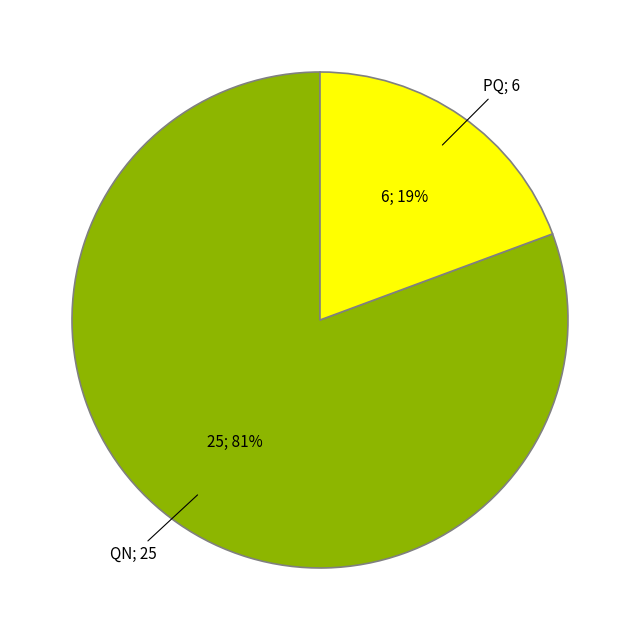

Is there any slice that represents more than half of the pie?

Yes